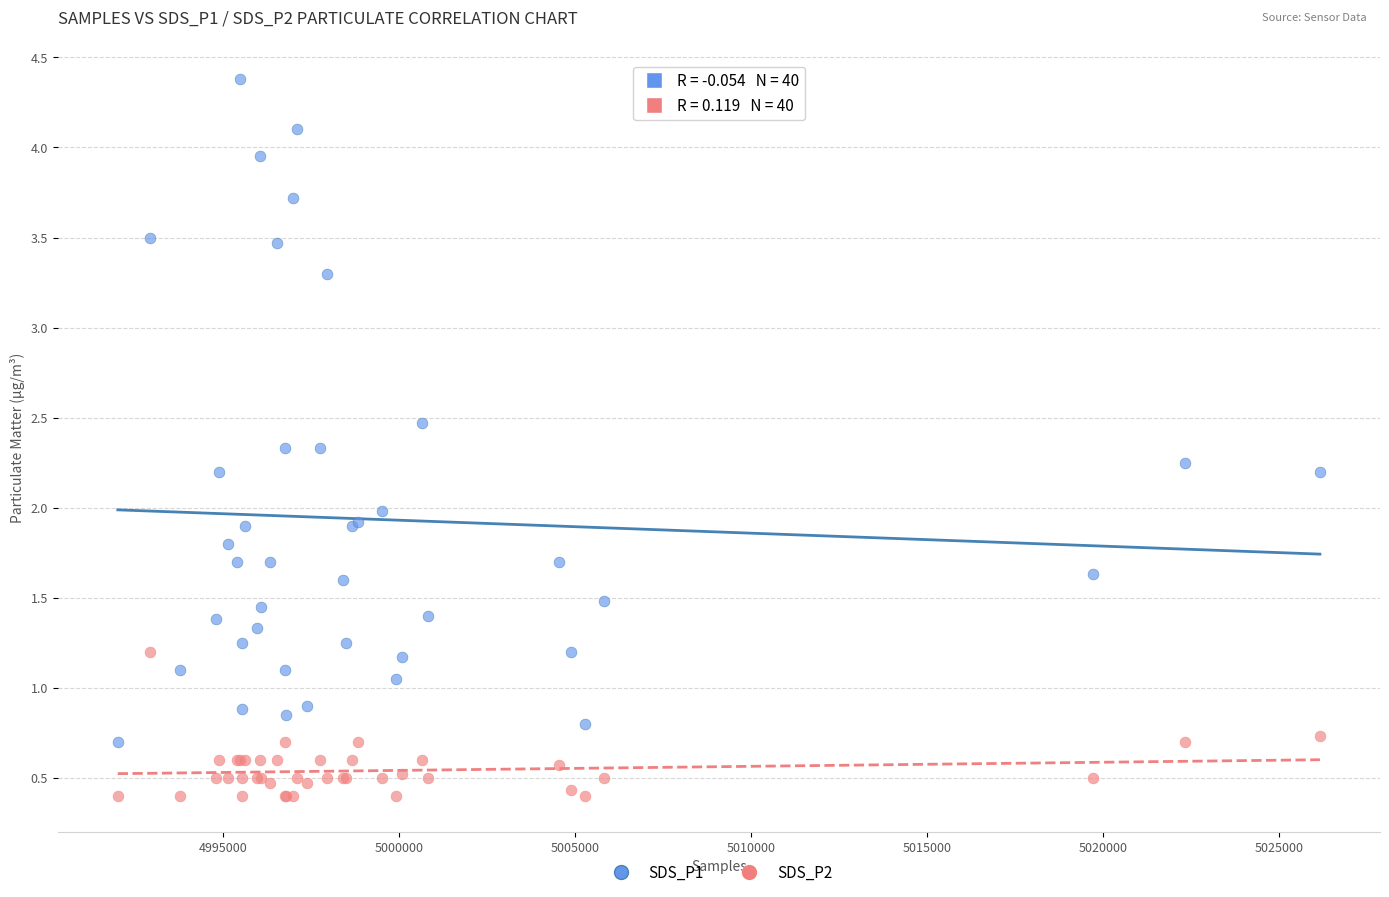

Which series contains the lowest Y value?

SDS_P2